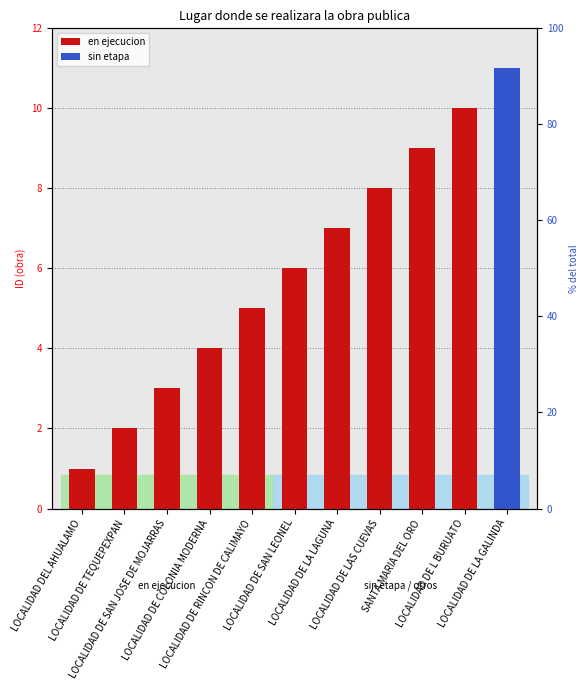

The value at LOCALIDAD DEL AHUALAMO is 2. True or false?

False